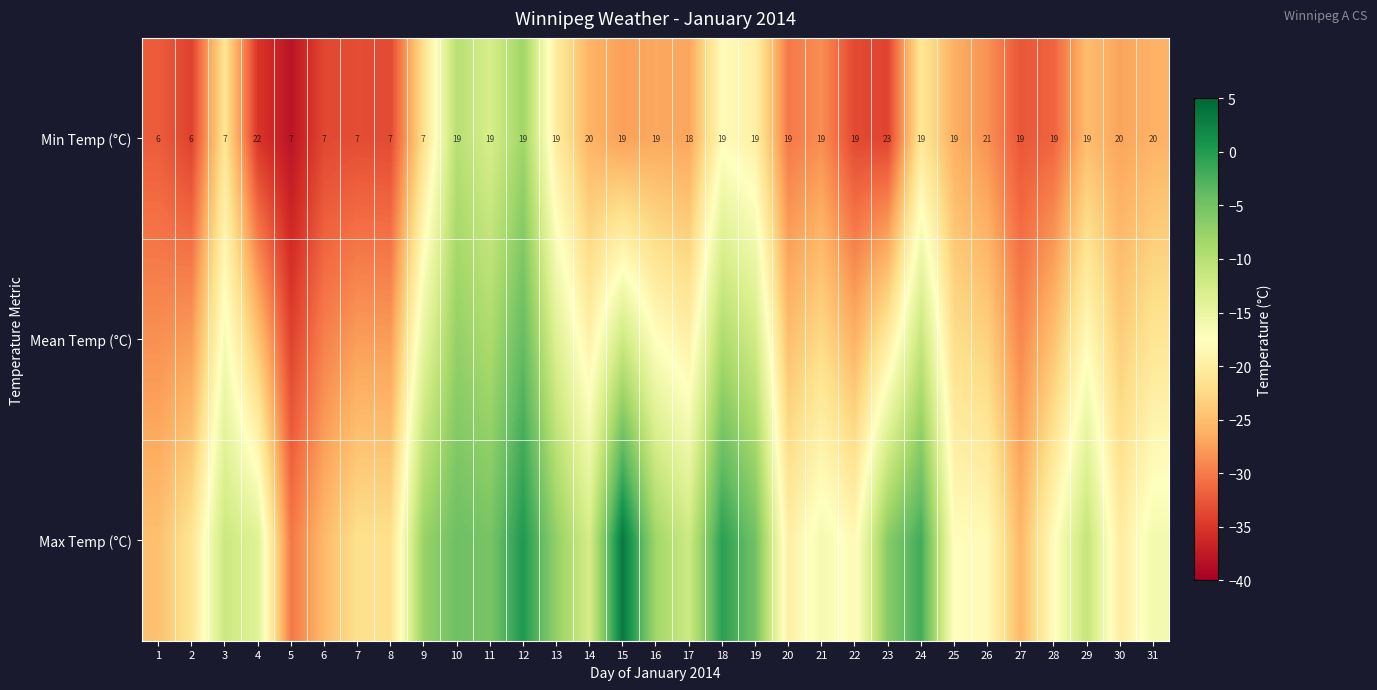

What is the minimum value for Min Temp (°C)?

6.0